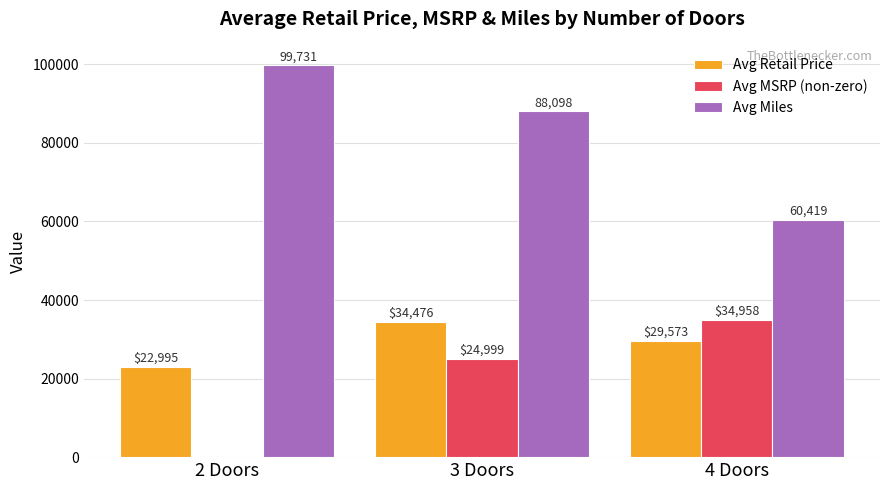

What is the sum of the Avg Retail Price values at 2 Doors and 4 Doors?

52568.0